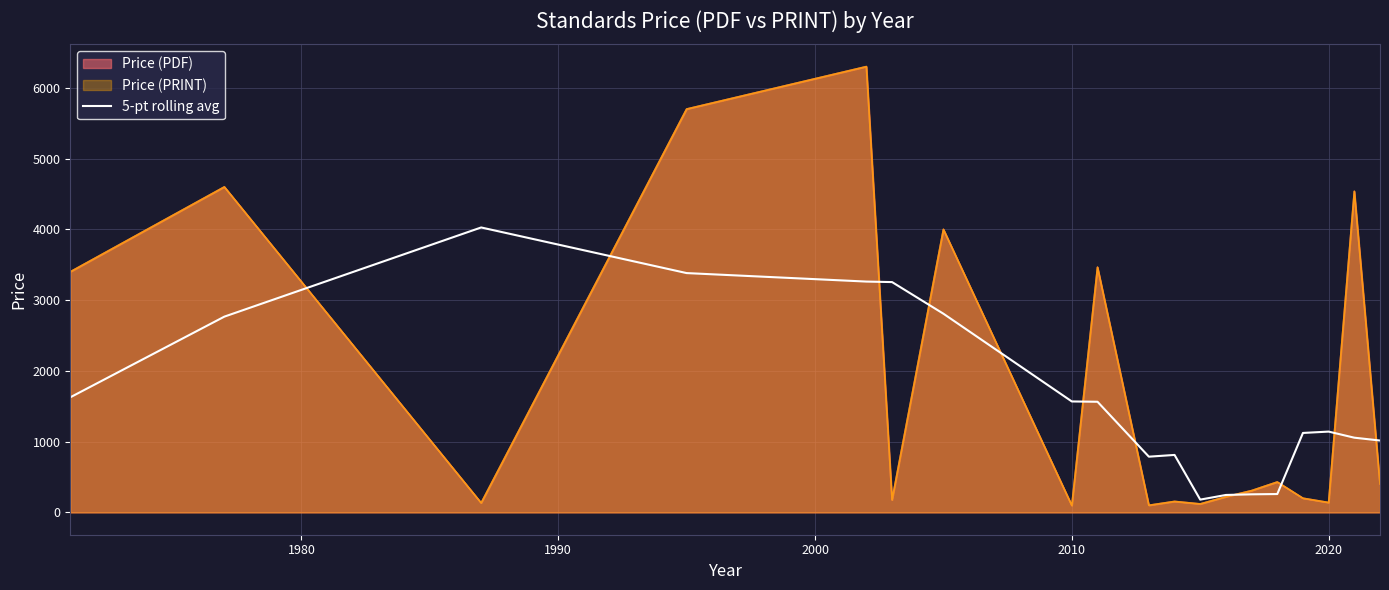

Reading right to left, transcribe all the data shown in this chart.

1016.1	1056.2	1142.2	1123.1	259.9	255.9	246.9	181.0	812.4	787.8	1563.8	1568.2	2808.0	3255.0	3262.2	3382.2	4026.8	2766.8	1626.8